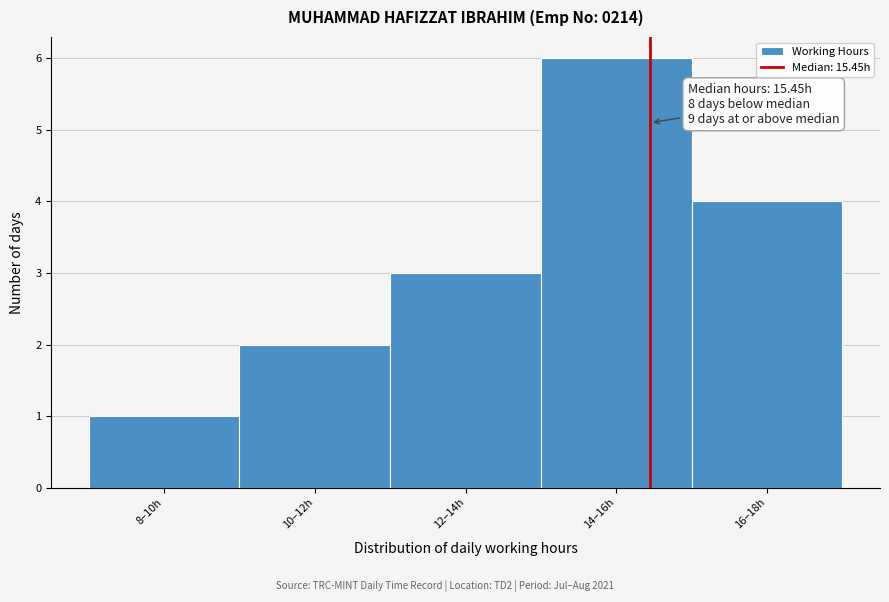

Reading left to right, list all the values displayed in this chart.

8–10h=1	10–12h=2	12–14h=3	14–16h=6	16–18h=4